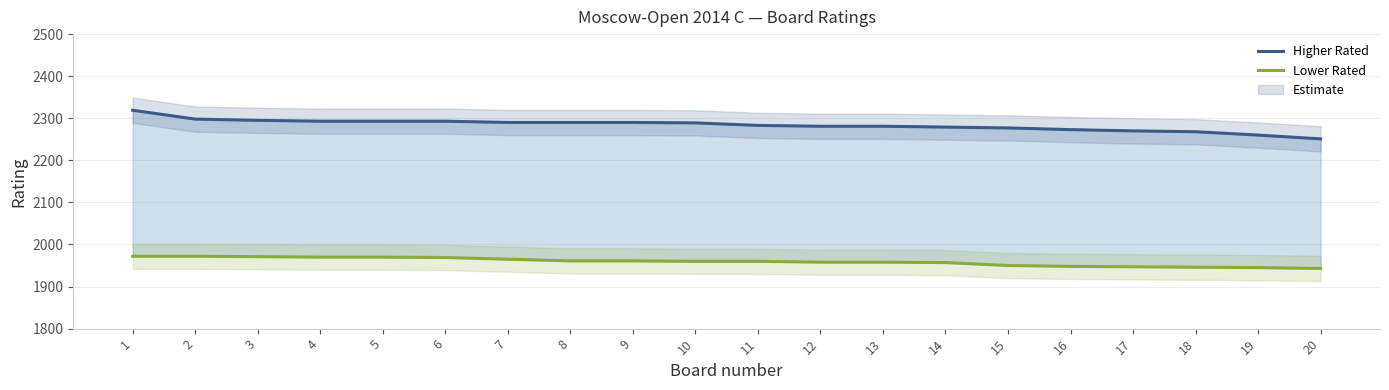

Where is Lower Rated nearest to the value 1957?

14